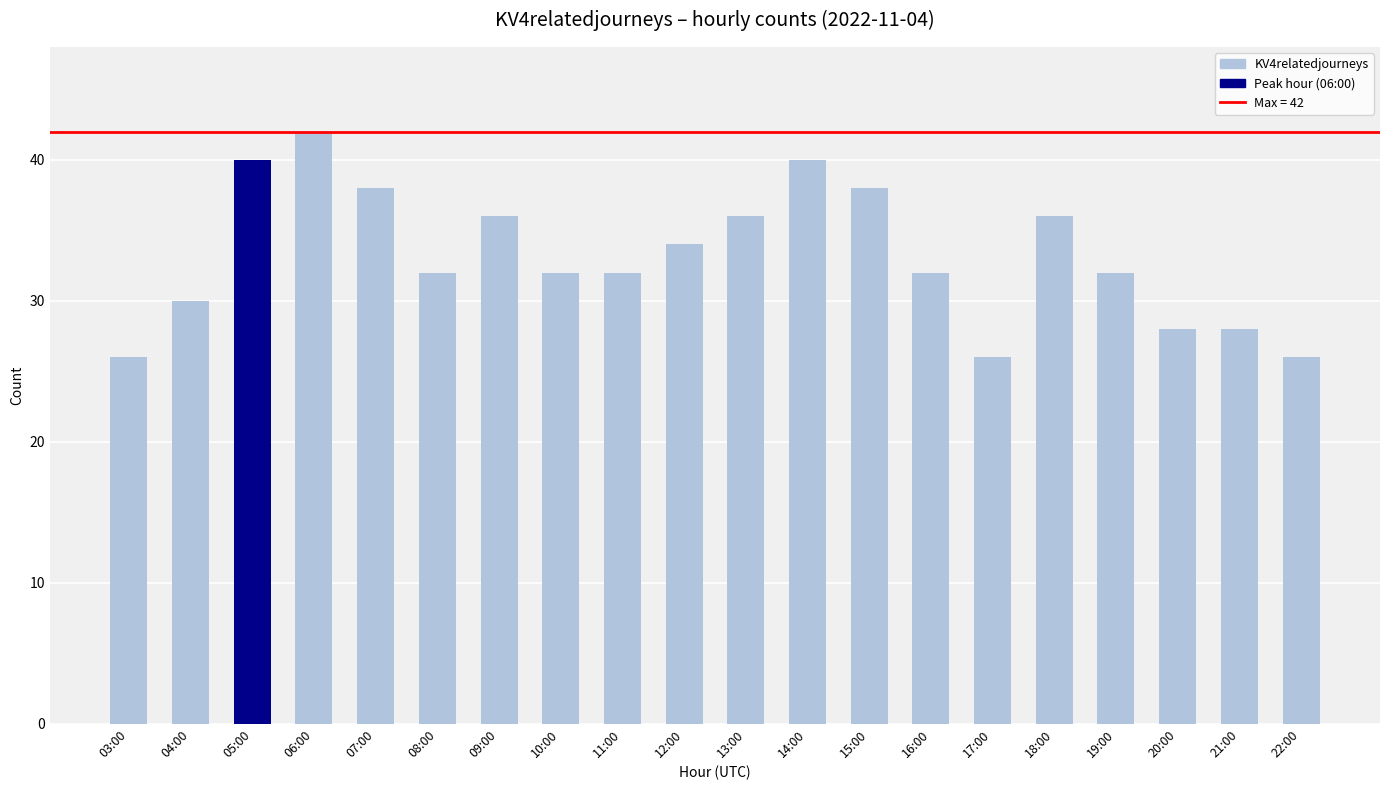

What is the label of the 13th bar from the left?

15:00